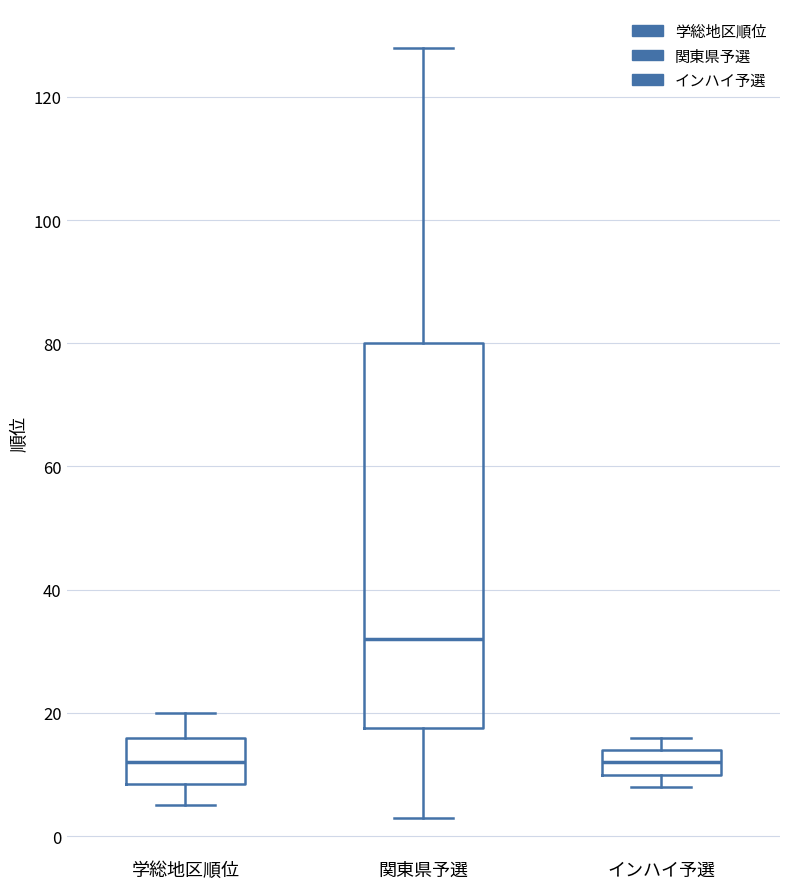

Reading left to right, read every box against the y-axis: the position of its median line, the range the box covers, and the ends of its whiskers. The values are not printed on the chart, so give them approximately, as read against the axis.

学総地区順位: median 12, box 8 to 16, whiskers 6 to 20
関東県予選: median 32, box 18 to 80, whiskers 4 to 128
インハイ予選: median 12, box 10 to 14, whiskers 8 to 16